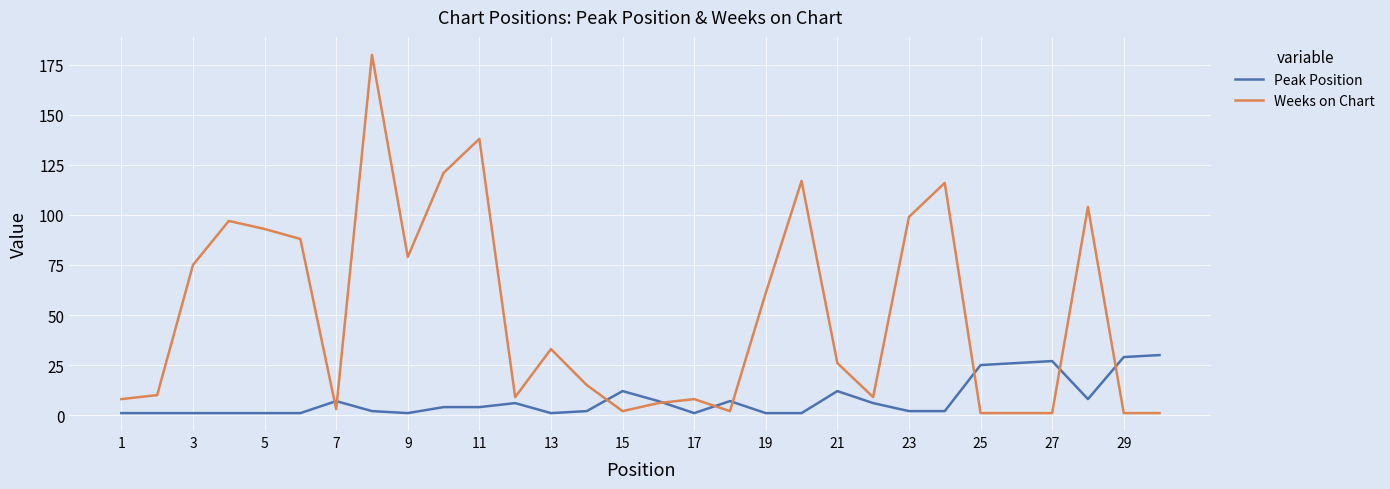

What is the lowest value of the Peak Position series?

1